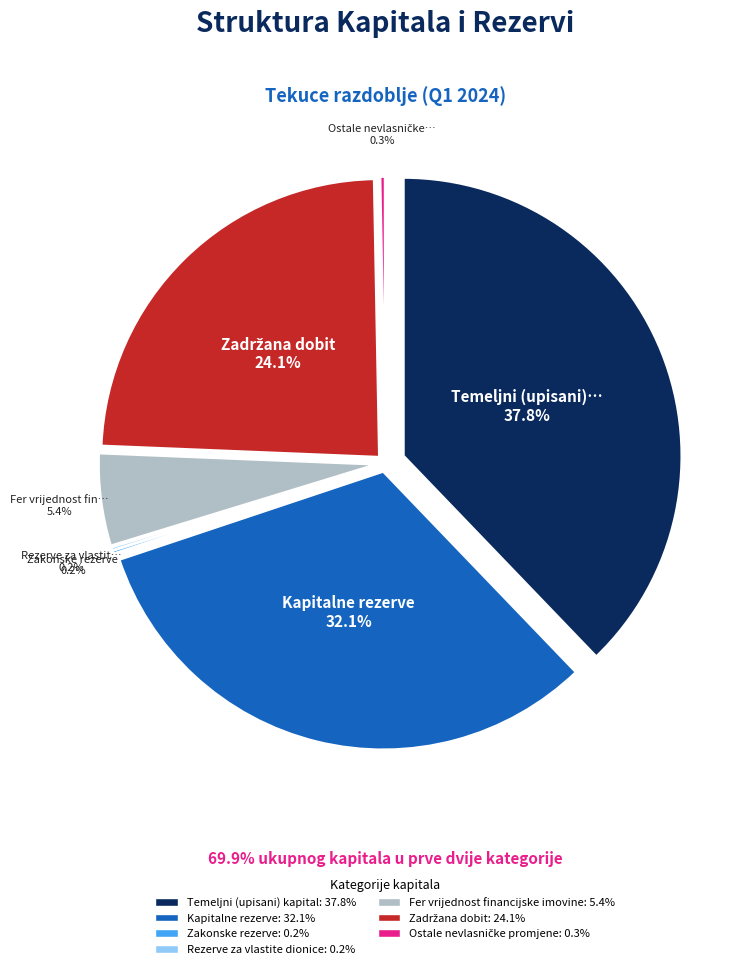

Is it true that Fer vrijednost financijske imovine is 5% of the pie?

True